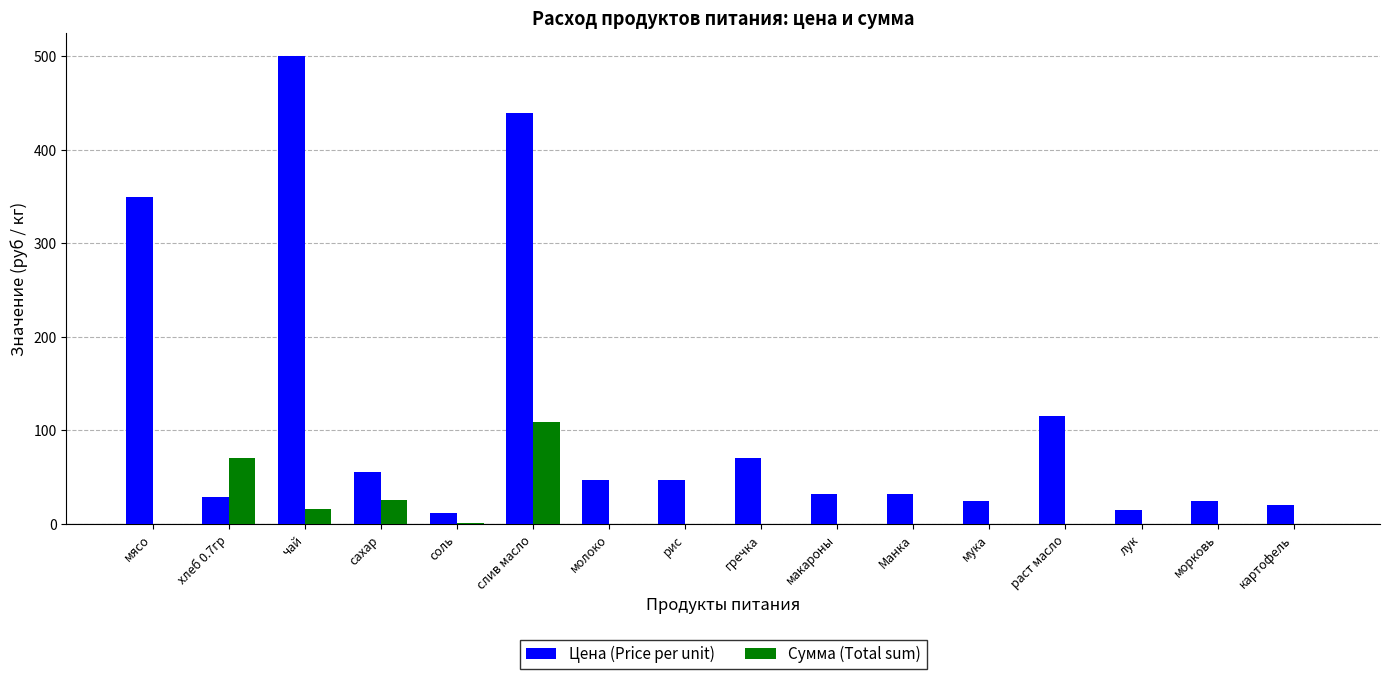

Which category has the highest value in the Сумма (Total sum) series?

слив масло